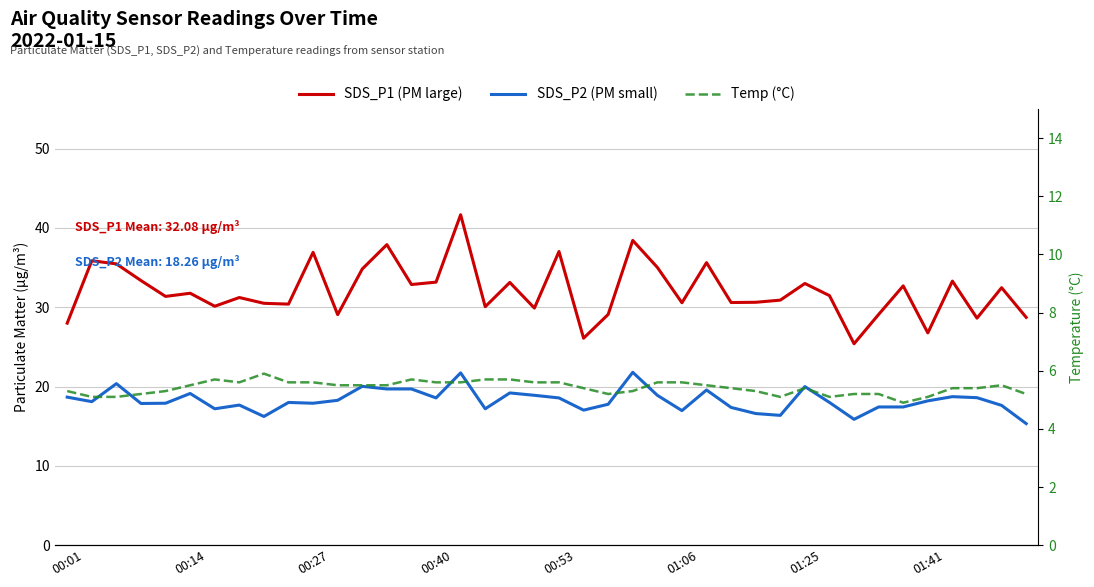

Reading left to right, extract all data points from this chart.

SDS_P1 (PM large): 28.0	35.9	35.5	33.4	31.4	31.8	30.1	31.2	30.5	30.4	36.9	29.1	34.8	37.9	32.9	33.2	41.7	30.1	33.1	29.9	37.0	26.1	29.1	38.4	35.0	30.6	35.6	30.6	30.6	30.9	33.0	31.5	25.4	29.1	32.7	26.8	33.3	28.6	32.5	28.7
SDS_P2 (PM small): 18.7	18.1	20.4	17.9	17.9	19.1	17.2	17.7	16.2	18.0	17.9	18.3	20.0	19.7	19.7	18.6	21.7	17.2	19.2	18.9	18.6	17.0	17.8	21.8	18.9	17.0	19.6	17.4	16.6	16.4	20.0	18.0	15.9	17.4	17.4	18.2	18.7	18.6	17.6	15.3
Temp (°C): 5.3	5.1	5.1	5.2	5.3	5.5	5.7	5.6	5.9	5.6	5.6	5.5	5.5	5.5	5.7	5.6	5.6	5.7	5.7	5.6	5.6	5.4	5.2	5.3	5.6	5.6	5.5	5.4	5.3	5.1	5.4	5.1	5.2	5.2	4.9	5.1	5.4	5.4	5.5	5.2